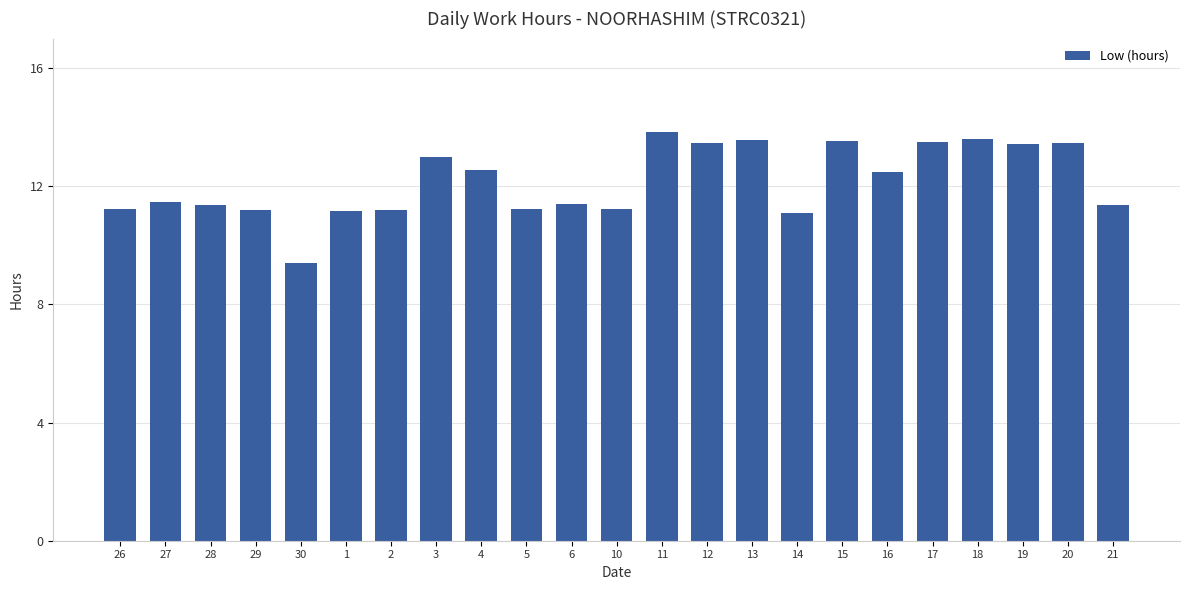

What is the change in value from 14 to 17?

+2.4